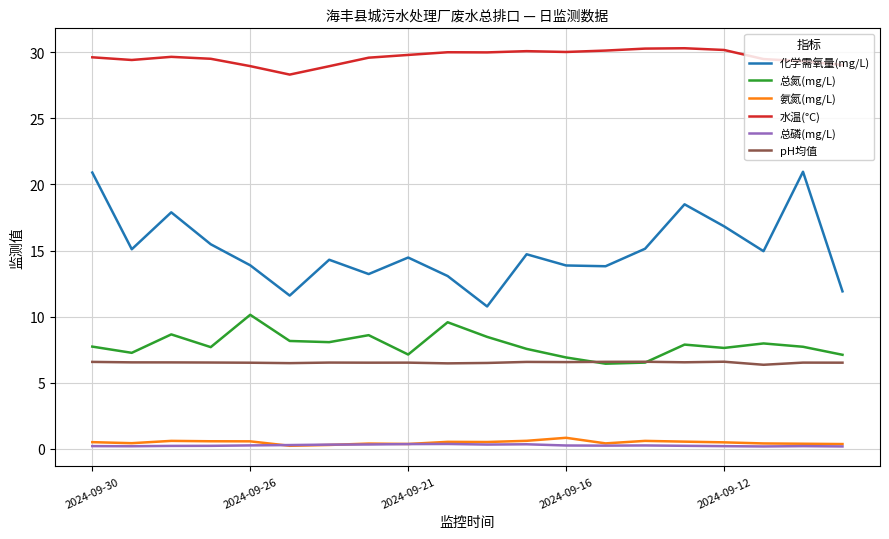

What is the minimum value for 化学需氧量(mg/L)?

10.8